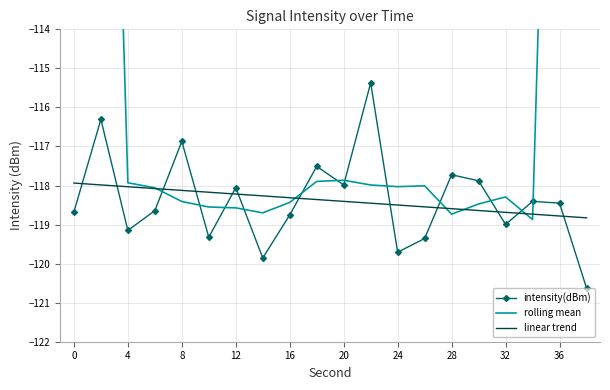

What is the sum of the linear trend values at 36 and 8?

-236.9